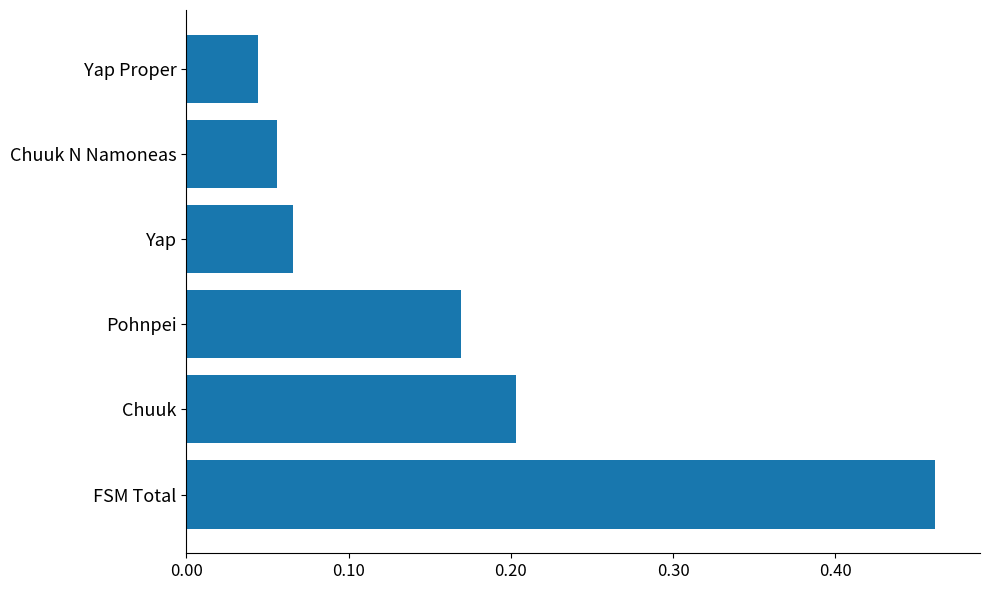

What is the difference between the maximum and minimum values?

0.4